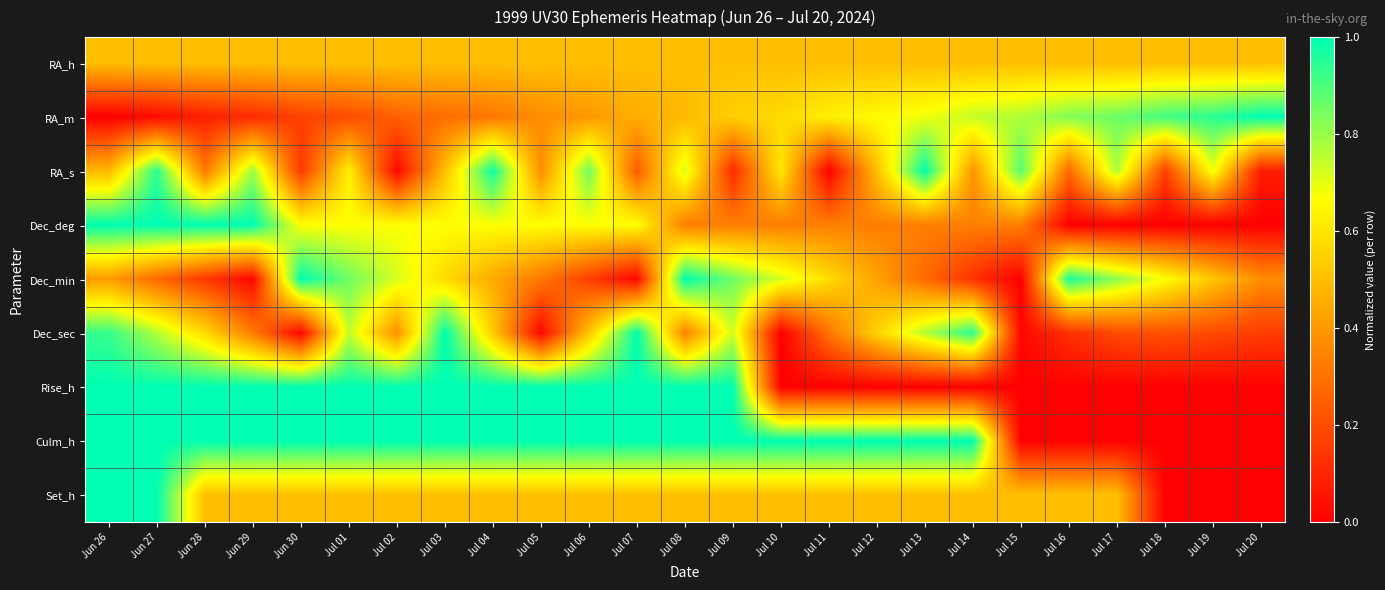

Reading left to right, transcribe all the data shown in this chart.

RA_h: Jun 26=0.5	Jun 27=0.5	Jun 28=0.5	Jun 29=0.5	Jun 30=0.5	Jul 01=0.5	Jul 02=0.5	Jul 03=0.5	Jul 04=0.5	Jul 05=0.5	Jul 06=0.5	Jul 07=0.5	Jul 08=0.5	Jul 09=0.5	Jul 10=0.5	Jul 11=0.5	Jul 12=0.5	Jul 13=0.5	Jul 14=0.5	Jul 15=0.5	Jul 16=0.5	Jul 17=0.5	Jul 18=0.5	Jul 19=0.5	Jul 20=0.5
RA_m: Jun 26=0.0	Jun 27=0.0	Jun 28=0.1	Jun 29=0.1	Jun 30=0.2	Jul 01=0.2	Jul 02=0.3	Jul 03=0.3	Jul 04=0.3	Jul 05=0.4	Jul 06=0.4	Jul 07=0.5	Jul 08=0.5	Jul 09=0.5	Jul 10=0.6	Jul 11=0.6	Jul 12=0.7	Jul 13=0.7	Jul 14=0.7	Jul 15=0.8	Jul 16=0.8	Jul 17=0.9	Jul 18=0.9	Jul 19=0.9	Jul 20=1.0
RA_s: Jun 26=0.5	Jun 27=0.9	Jun 28=0.3	Jun 29=0.8	Jun 30=0.1	Jul 01=0.6	Jul 02=0.0	Jul 03=0.5	Jul 04=1.0	Jul 05=0.4	Jul 06=0.9	Jul 07=0.2	Jul 08=0.7	Jul 09=0.1	Jul 10=0.6	Jul 11=0.0	Jul 12=0.5	Jul 13=1.0	Jul 14=0.4	Jul 15=0.9	Jul 16=0.3	Jul 17=0.8	Jul 18=0.2	Jul 19=0.7	Jul 20=0.1
Dec_deg: Jun 26=1.0	Jun 27=1.0	Jun 28=1.0	Jun 29=1.0	Jun 30=0.7	Jul 01=0.7	Jul 02=0.7	Jul 03=0.7	Jul 04=0.7	Jul 05=0.7	Jul 06=0.7	Jul 07=0.7	Jul 08=0.3	Jul 09=0.3	Jul 10=0.3	Jul 11=0.3	Jul 12=0.3	Jul 13=0.3	Jul 14=0.3	Jul 15=0.3	Jul 16=0.0	Jul 17=0.0	Jul 18=0.0	Jul 19=0.0	Jul 20=0.0
Dec_min: Jun 26=0.4	Jun 27=0.3	Jun 28=0.1	Jun 29=0.0	Jun 30=1.0	Jul 01=0.9	Jul 02=0.7	Jul 03=0.6	Jul 04=0.4	Jul 05=0.3	Jul 06=0.2	Jul 07=0.0	Jul 08=1.0	Jul 09=0.9	Jul 10=0.7	Jul 11=0.6	Jul 12=0.4	Jul 13=0.3	Jul 14=0.1	Jul 15=0.0	Jul 16=1.0	Jul 17=0.8	Jul 18=0.7	Jul 19=0.5	Jul 20=0.4
Dec_sec: Jun 26=0.9	Jun 27=0.8	Jun 28=0.6	Jun 29=0.3	Jun 30=0.0	Jul 01=0.8	Jul 02=0.4	Jul 03=1.0	Jul 04=0.5	Jul 05=0.0	Jul 06=0.5	Jul 07=1.0	Jul 08=0.3	Jul 09=0.7	Jul 10=0.0	Jul 11=0.3	Jul 12=0.6	Jul 13=0.8	Jul 14=0.9	Jul 15=0.0	Jul 16=0.1	Jul 17=0.2	Jul 18=0.2	Jul 19=0.2	Jul 20=0.2
Rise_h: Jun 26=1.0	Jun 27=1.0	Jun 28=1.0	Jun 29=1.0	Jun 30=1.0	Jul 01=1.0	Jul 02=1.0	Jul 03=1.0	Jul 04=1.0	Jul 05=1.0	Jul 06=1.0	Jul 07=1.0	Jul 08=1.0	Jul 09=1.0	Jul 10=0.0	Jul 11=0.0	Jul 12=0.0	Jul 13=0.0	Jul 14=0.0	Jul 15=0.0	Jul 16=0.0	Jul 17=0.0	Jul 18=0.0	Jul 19=0.0	Jul 20=0.0
Culm_h: Jun 26=1.0	Jun 27=1.0	Jun 28=1.0	Jun 29=1.0	Jun 30=1.0	Jul 01=1.0	Jul 02=1.0	Jul 03=1.0	Jul 04=1.0	Jul 05=1.0	Jul 06=1.0	Jul 07=1.0	Jul 08=1.0	Jul 09=1.0	Jul 10=1.0	Jul 11=1.0	Jul 12=1.0	Jul 13=1.0	Jul 14=1.0	Jul 15=0.0	Jul 16=0.0	Jul 17=0.0	Jul 18=0.0	Jul 19=0.0	Jul 20=0.0
Set_h: Jun 26=1.0	Jun 27=1.0	Jun 28=0.5	Jun 29=0.5	Jun 30=0.5	Jul 01=0.5	Jul 02=0.5	Jul 03=0.5	Jul 04=0.5	Jul 05=0.5	Jul 06=0.5	Jul 07=0.5	Jul 08=0.5	Jul 09=0.5	Jul 10=0.5	Jul 11=0.5	Jul 12=0.5	Jul 13=0.5	Jul 14=0.5	Jul 15=0.5	Jul 16=0.5	Jul 17=0.5	Jul 18=0.0	Jul 19=0.0	Jul 20=0.0